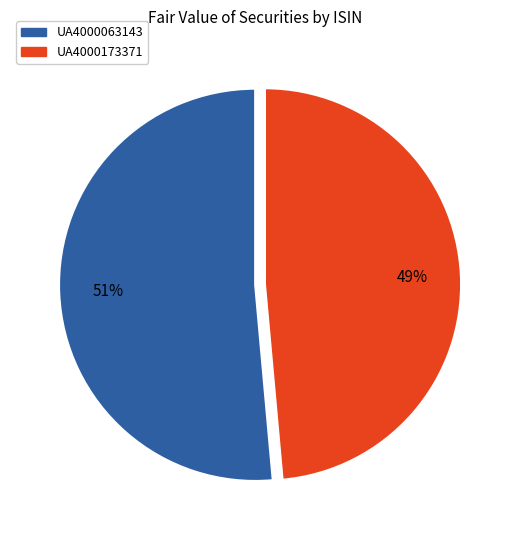

Count the number of slices in the pie.

2